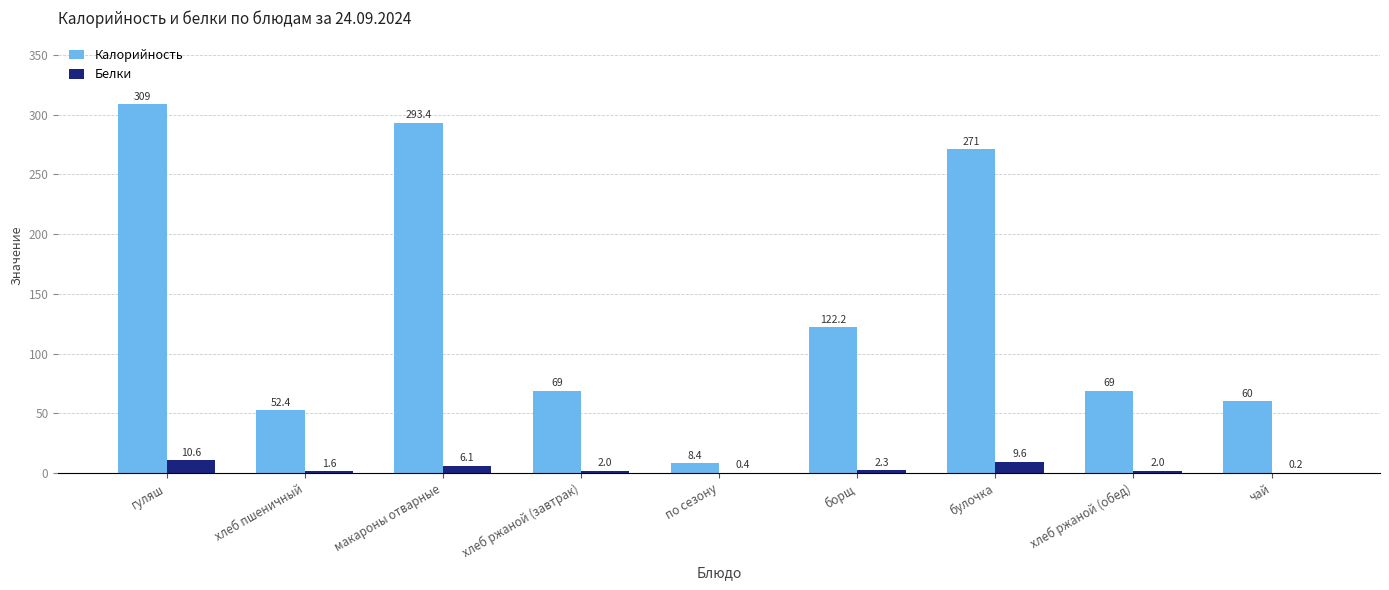

Count the number of categories in the chart.

9